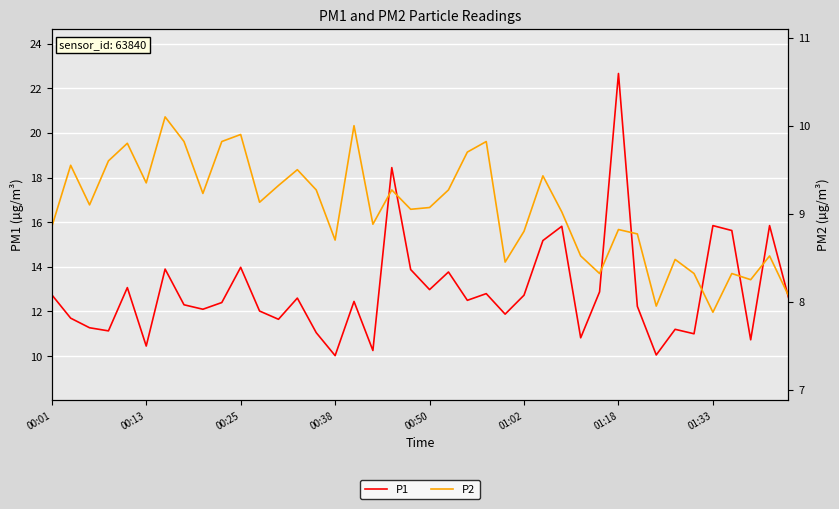

What is the label of the 22nd point from the right?

18